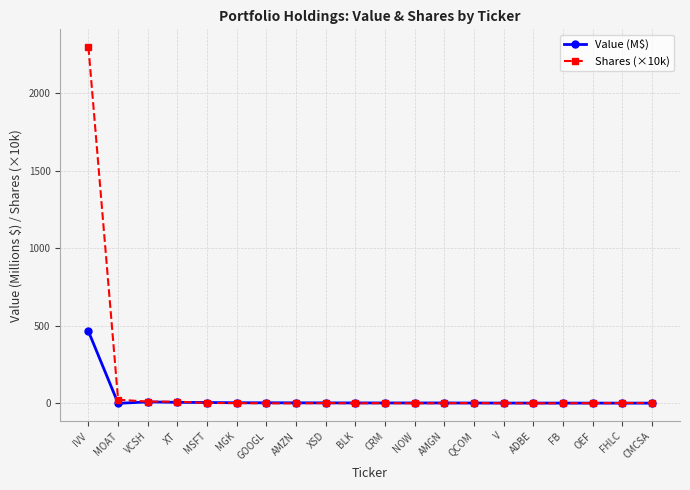

True or false: Value (M$) has more than 0 interior local peaks.

True